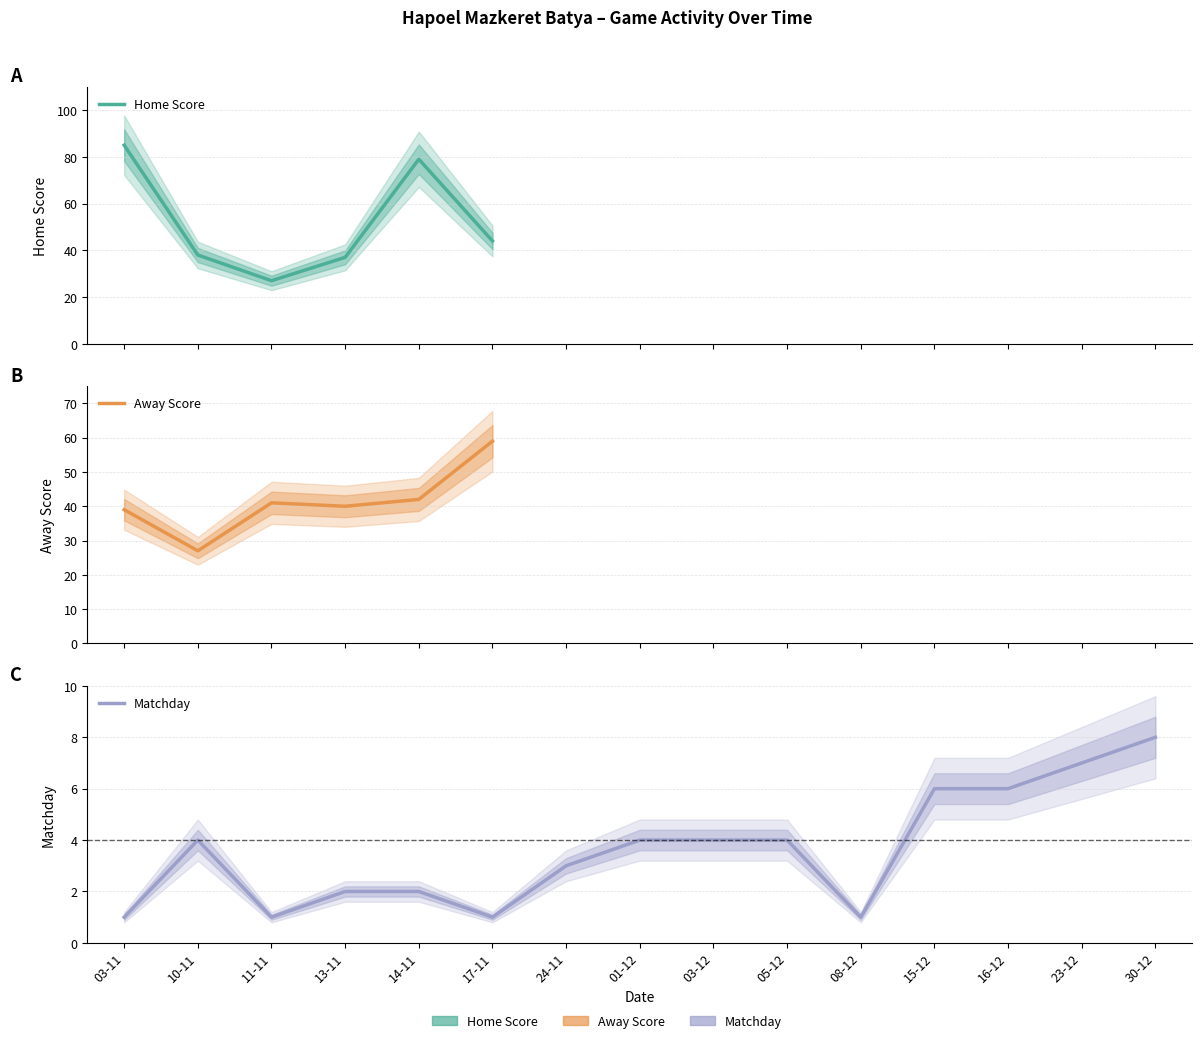

Which series changed the most between 05-12 and 23-12?

Matchday